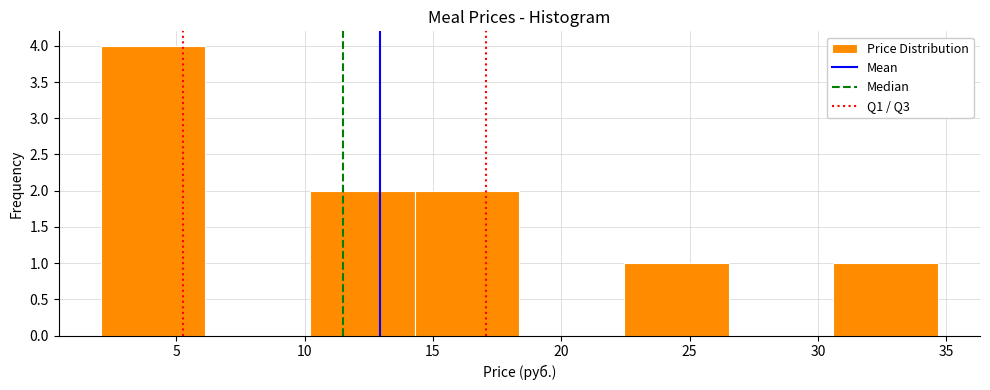

Reading left to right, transcribe this chart: for each bar, give the range it covers on the x-axis and its height. Neither the bar edges nor the heights are printed on the chart, so give them approximately, as read against the axes.

2.0 to 6.0: 4
6.0 to 10.0: 0
10.0 to 14.5: 2
14.5 to 18.5: 2
18.5 to 22.5: 0
22.5 to 26.5: 1
26.5 to 30.5: 0
30.5 to 34.5: 1